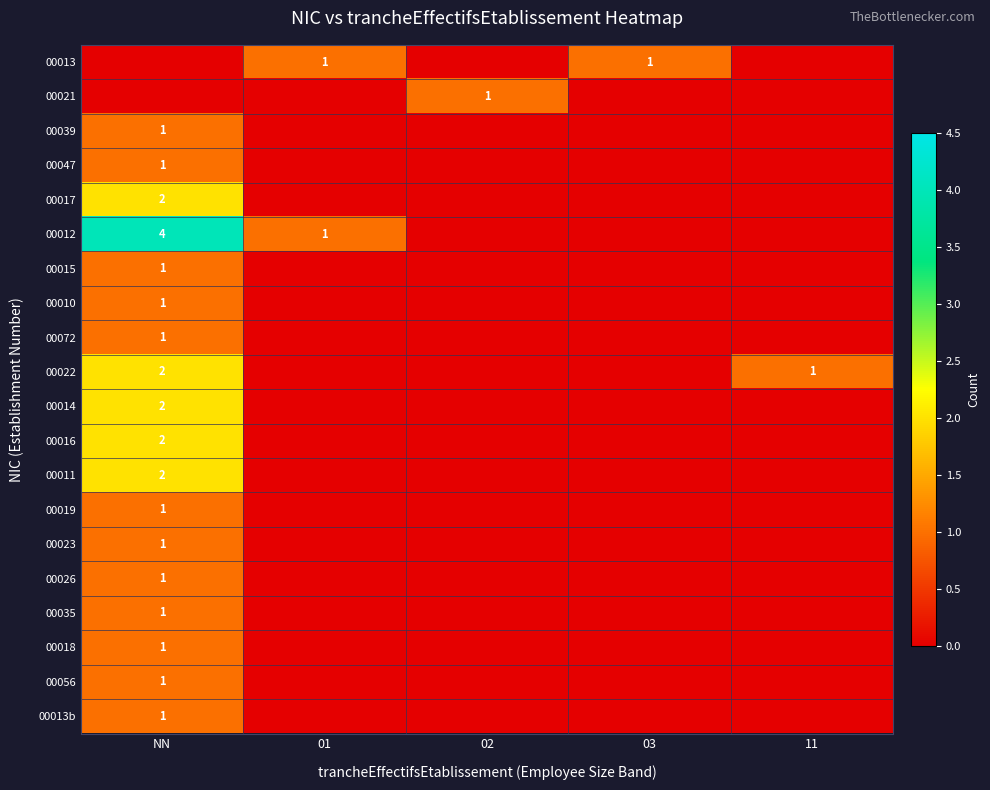

Is it true that 00014 equals 2 at NN?

True